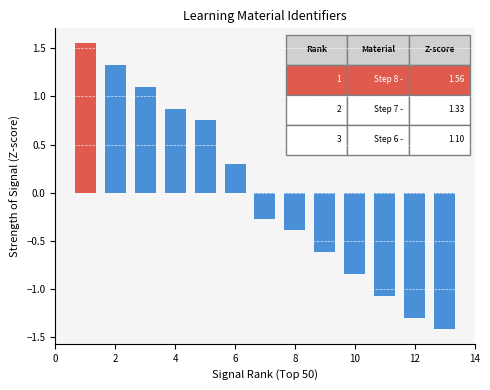

What is the difference between the maximum and minimum values?

3.0